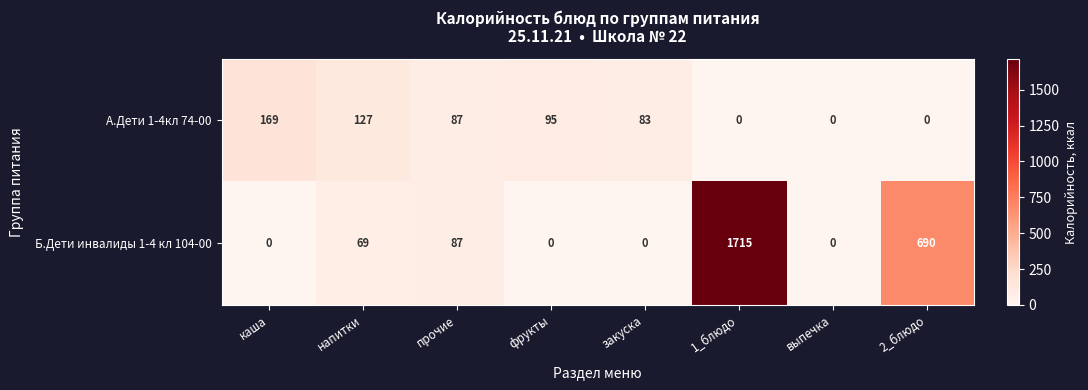

What is the spread (max minus min) of values at закуска?

83